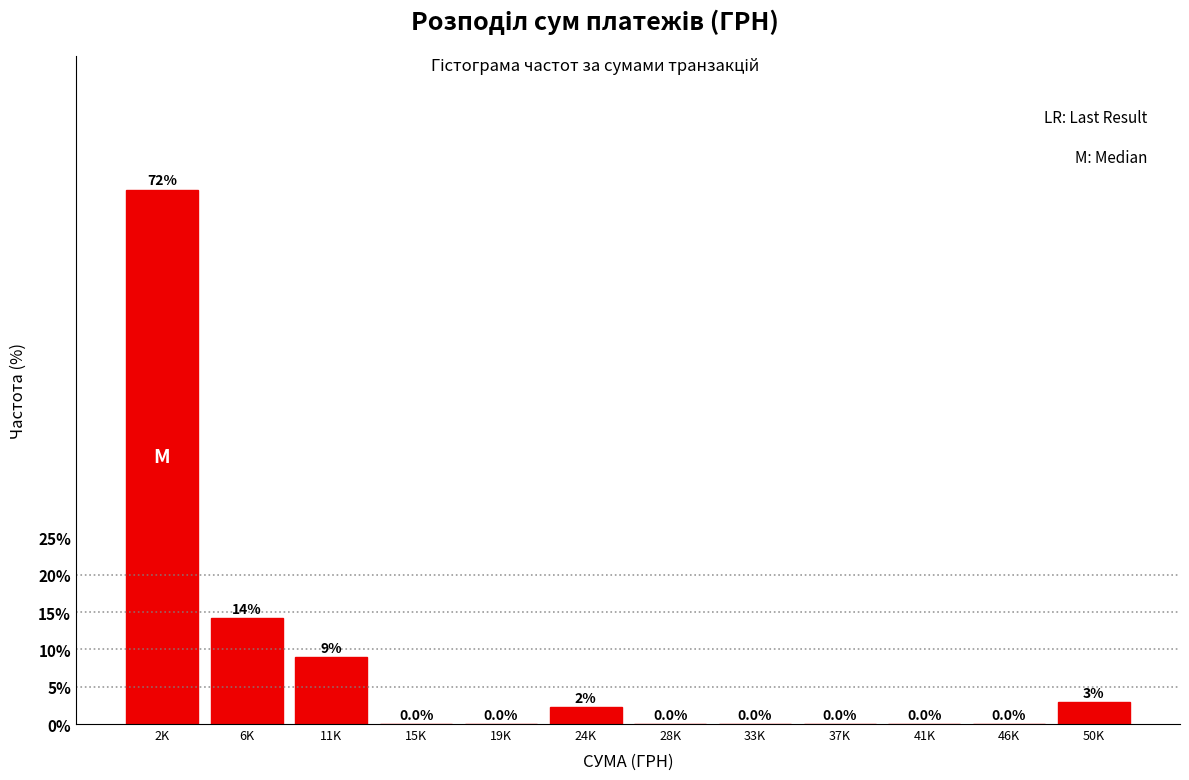

What is the approximate value at 50K?

3.0